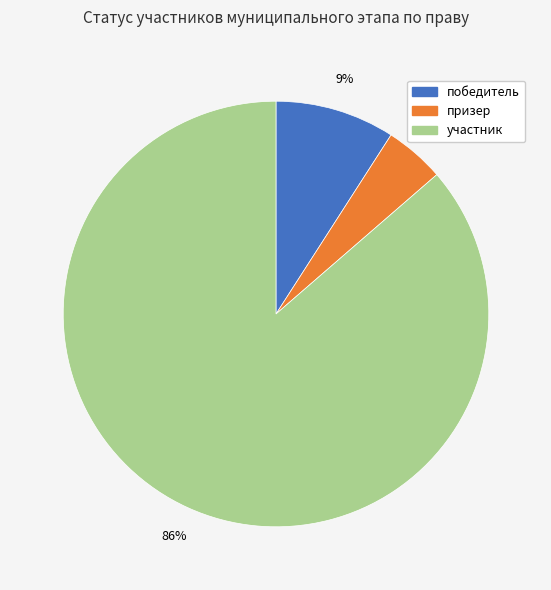

Between победитель and участник, which is larger?

участник